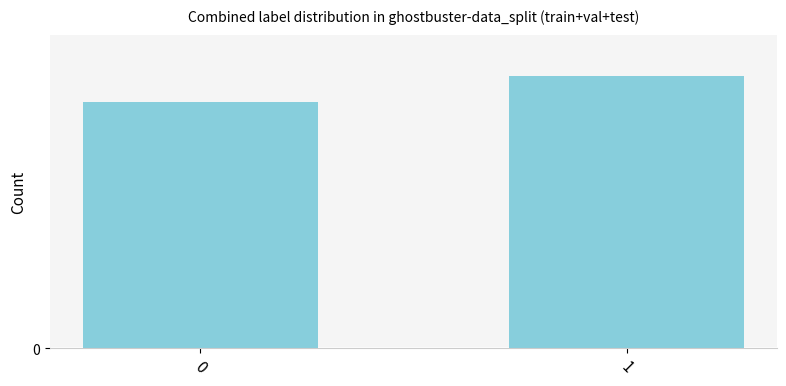

Does the chart contain any negative values?

No